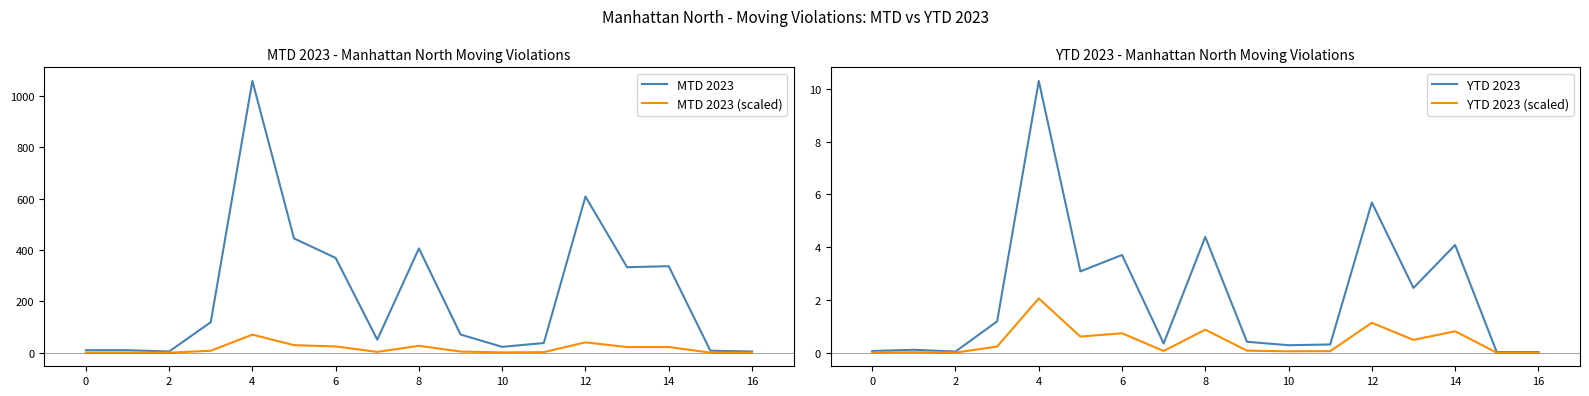

The YTD 2023 (scaled) series shows 2.1 at 4. True or false?

True